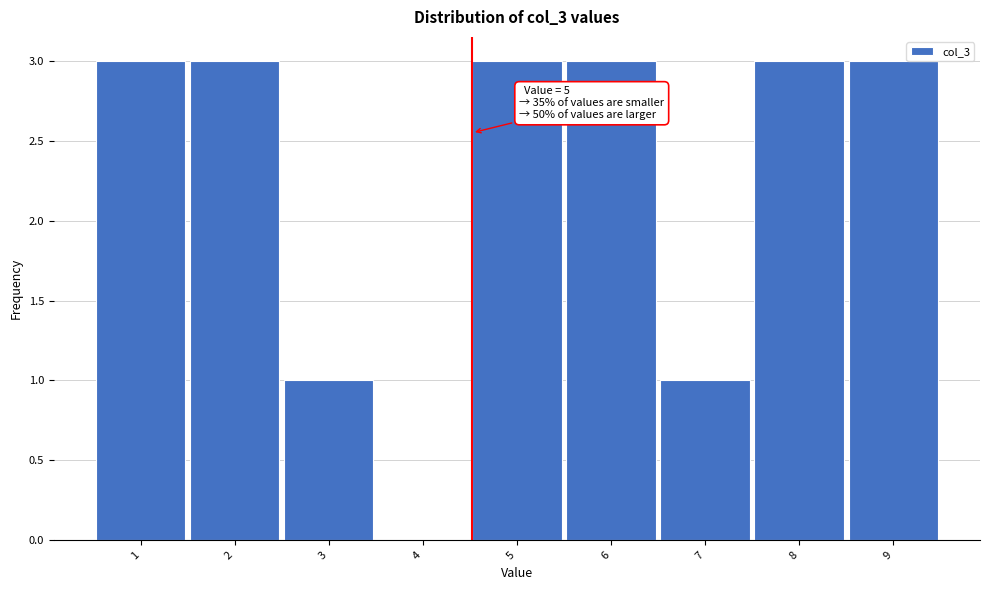

Reading left to right, extract all data points from this chart.

1=3	2=3	3=1	4=0	5=3	6=3	7=1	8=3	9=3